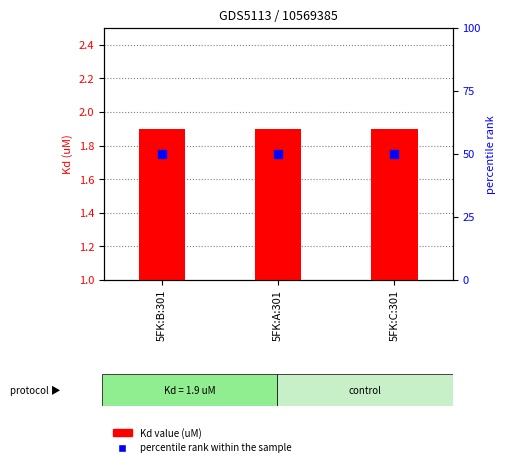

Is the value of Kd value (uM) at 5FK:A:301 greater than the value of percentile rank within the sample at 5FK:C:301?

No